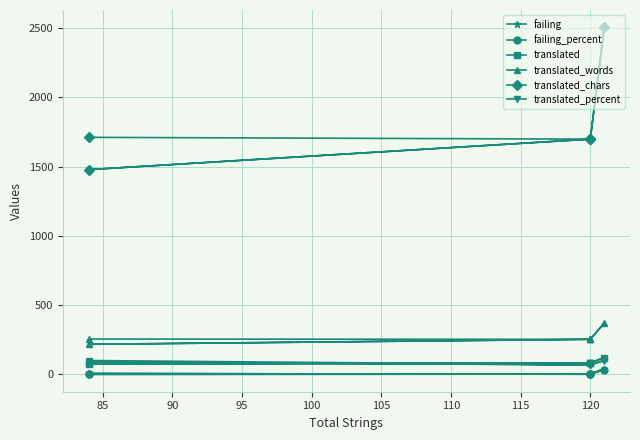

True or false: translated_chars and translated_words cross at least once.

False